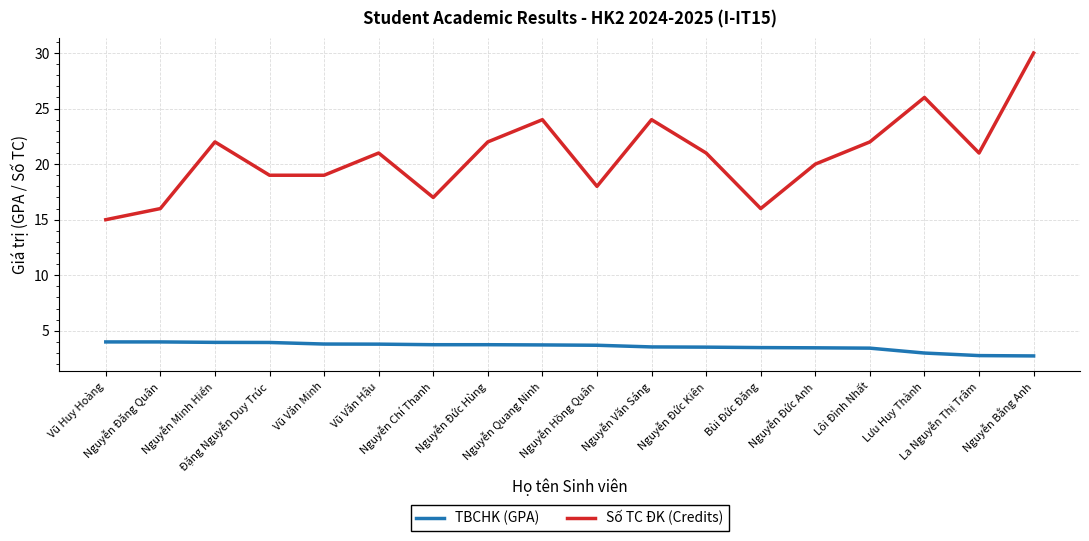

What is the greatest value displayed?

30.0